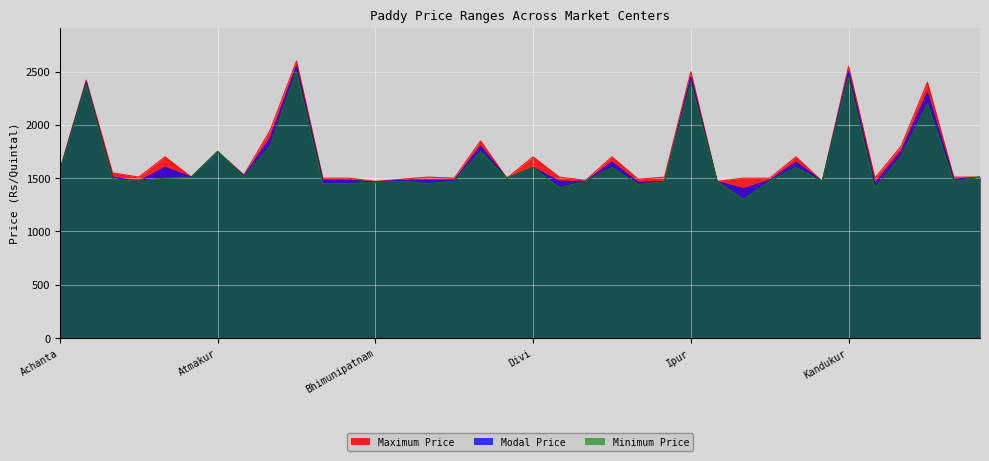

How many values in the Maximum Price series are below 1510?

13